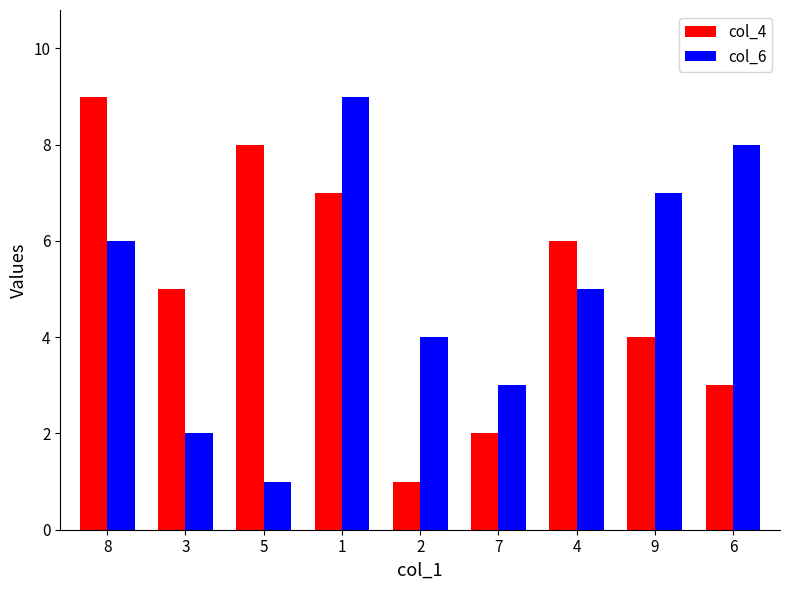

Is it true that col_6 equals 5 at 4?

True